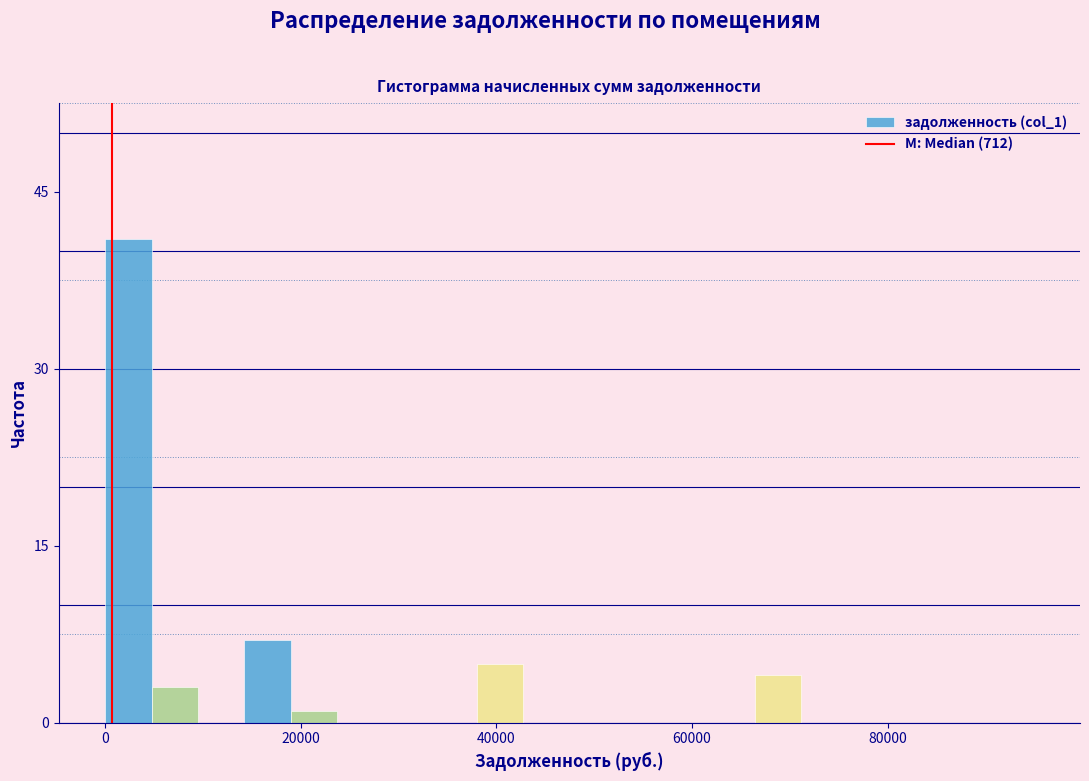

Around what value on the x-axis is the tallest bar? Give the approximate position of its centre, as read against the axis.

2000